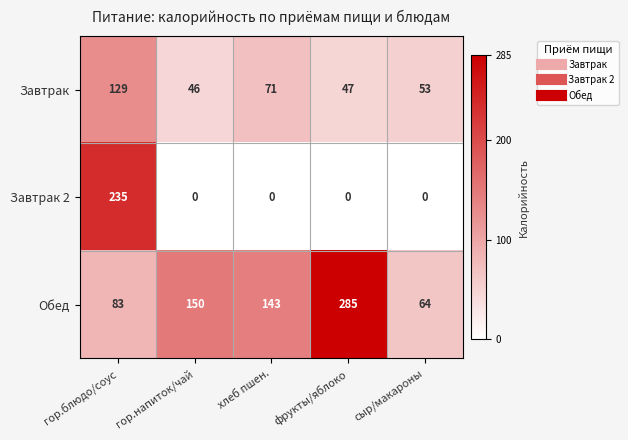

Reading left to right, transcribe all the data shown in this chart.

Завтрак: гор.блюдо/соус=129	гор.напиток/чай=46	хлеб пшен.=71	фрукты/яблоко=47	сыр/макароны=53
Завтрак 2: гор.блюдо/соус=235	гор.напиток/чай=0	хлеб пшен.=0	фрукты/яблоко=0	сыр/макароны=0
Обед: гор.блюдо/соус=83	гор.напиток/чай=150	хлеб пшен.=143	фрукты/яблоко=285	сыр/макароны=64